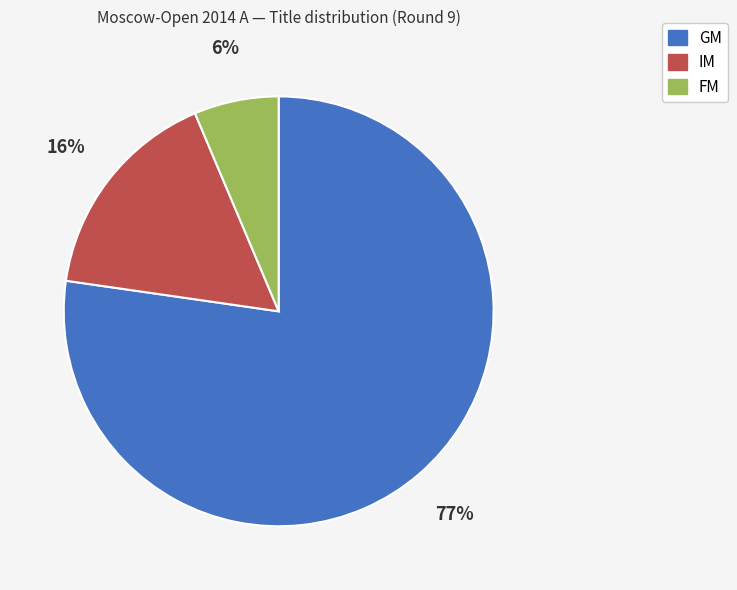

Combined, do FM and IM account for over 50%?

No